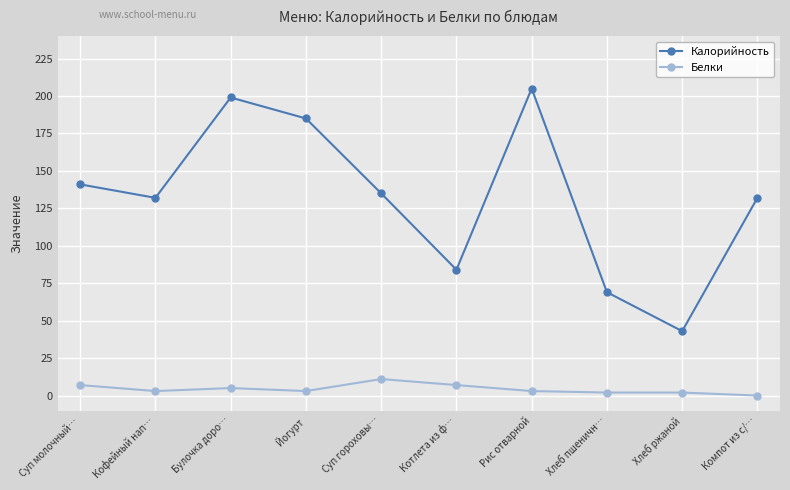

Rank the series by their average value, from highest to lowest.

Калорийность, Белки